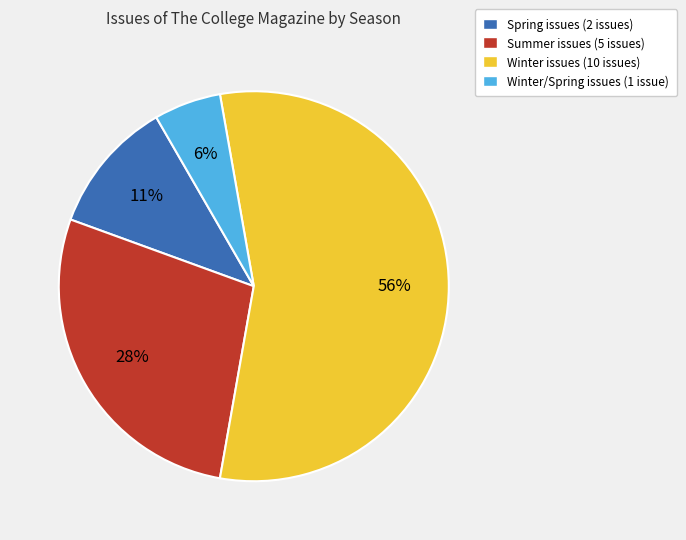

Is there any slice that represents more than half of the pie?

Yes